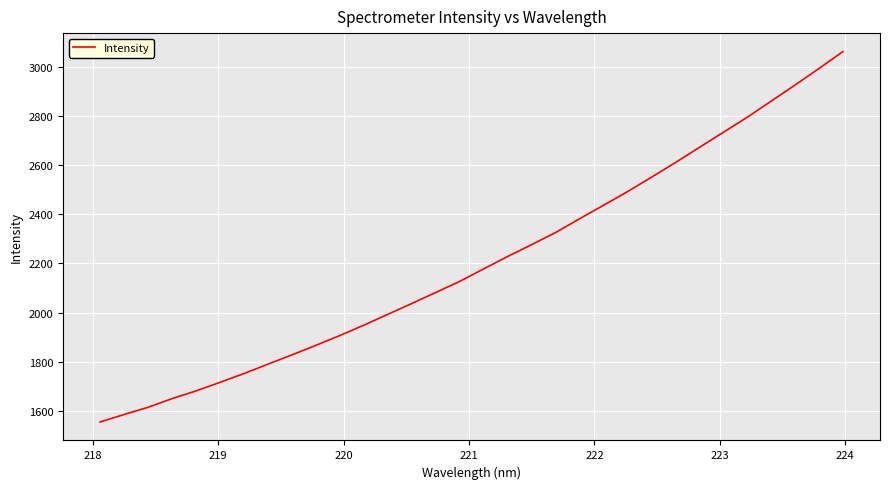

What is the minimum value shown in the chart?

1554.3